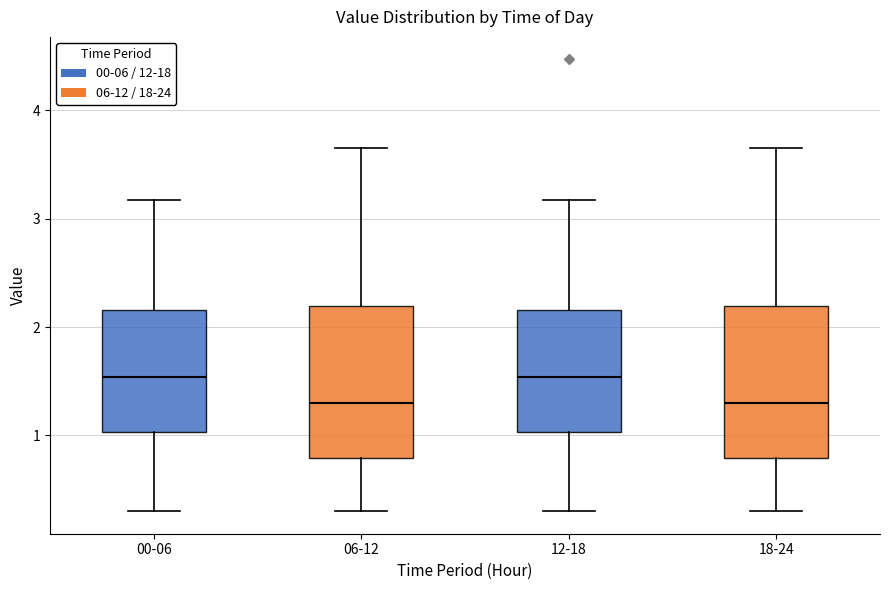

Reading left to right, transcribe this box plot: for each box, give where its median line is, the range the box spans, and where its two whiskers end, as read against the y-axis. The values are not printed on the chart, so give them approximately, as read against the axis.

00-06: median 1.5, box 1.0 to 2.2, whiskers 0.3 to 3.2
06-12: median 1.3, box 0.8 to 2.2, whiskers 0.3 to 3.7
12-18: median 1.5, box 1.0 to 2.2, whiskers 0.3 to 3.2
18-24: median 1.3, box 0.8 to 2.2, whiskers 0.3 to 3.7